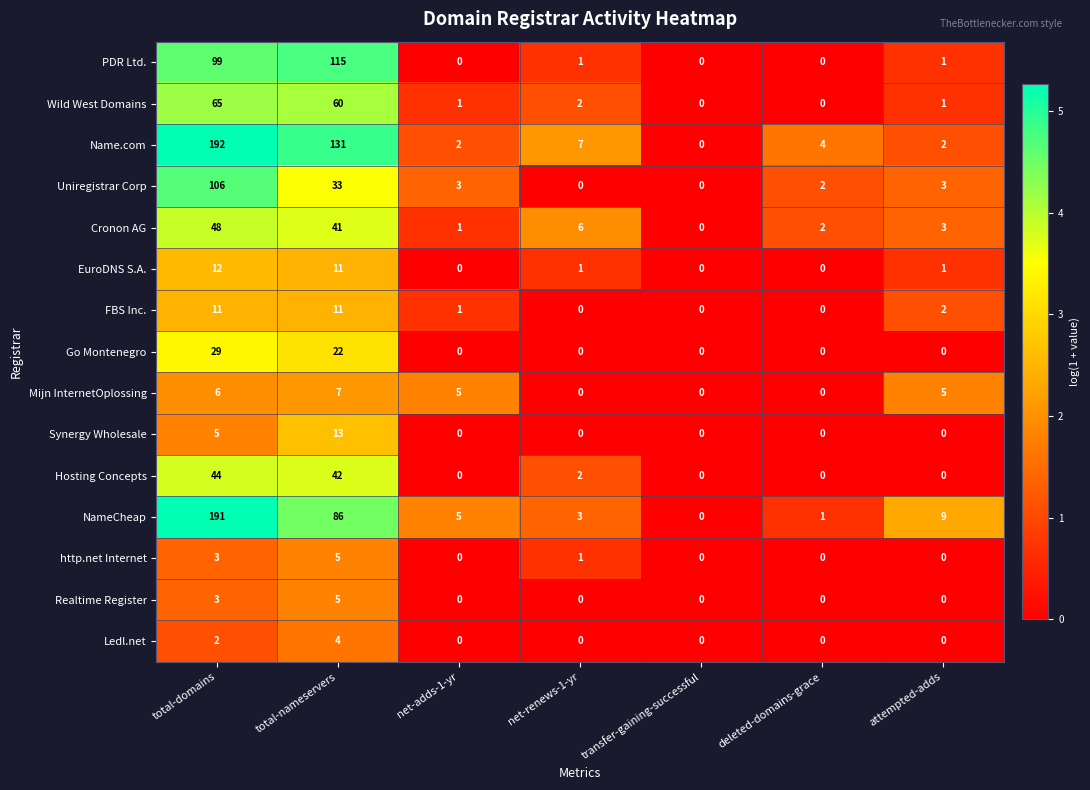

What is the difference between the maximum and minimum values in the Mijn InternetOplossing series?

7